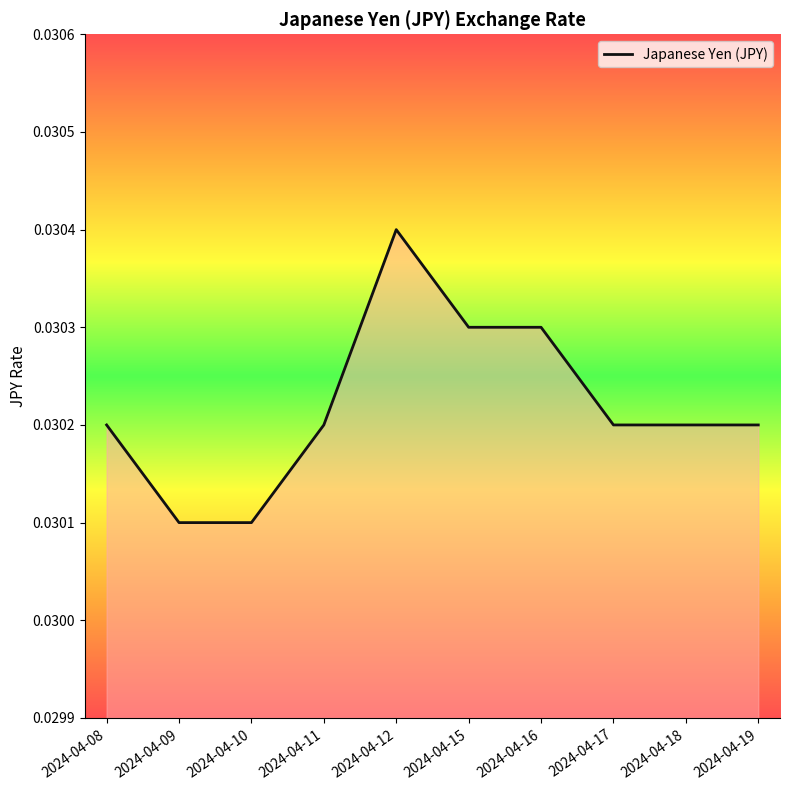

At which category does the chart reach its peak across all series?

2024-04-12